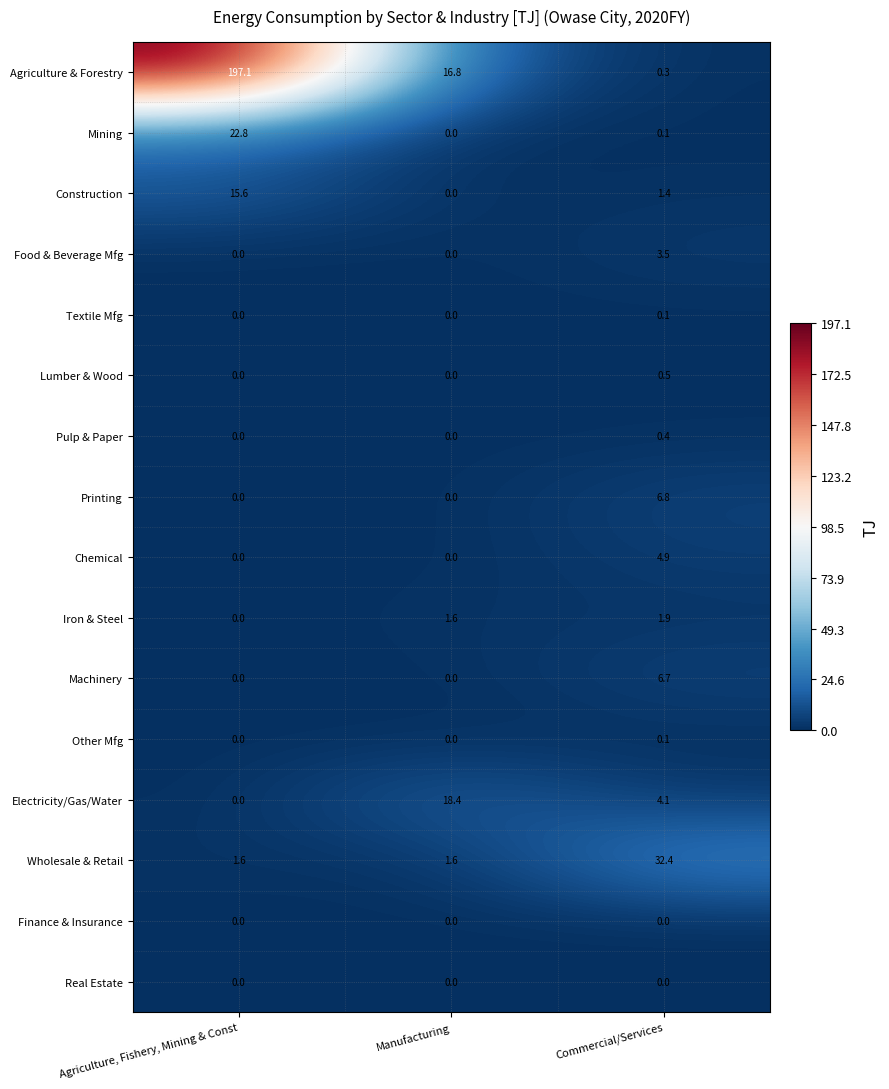

What is the maximum value shown in the chart?

197.1